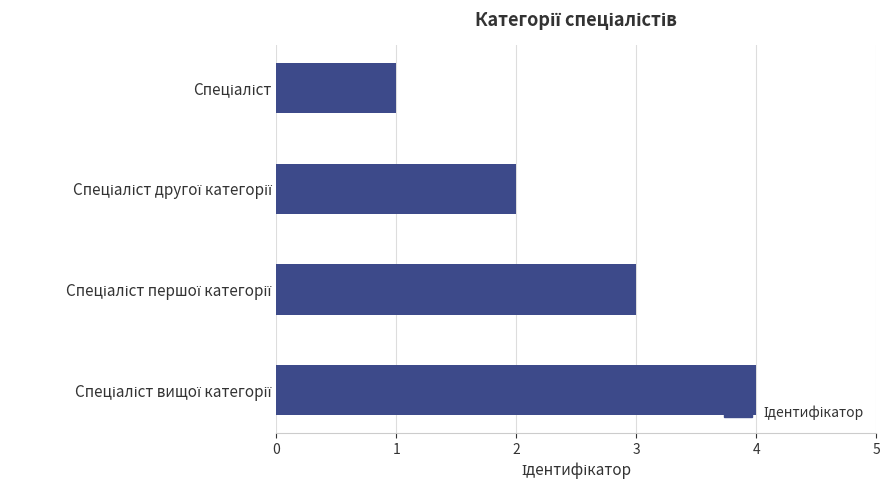

What is the greatest value displayed?

4